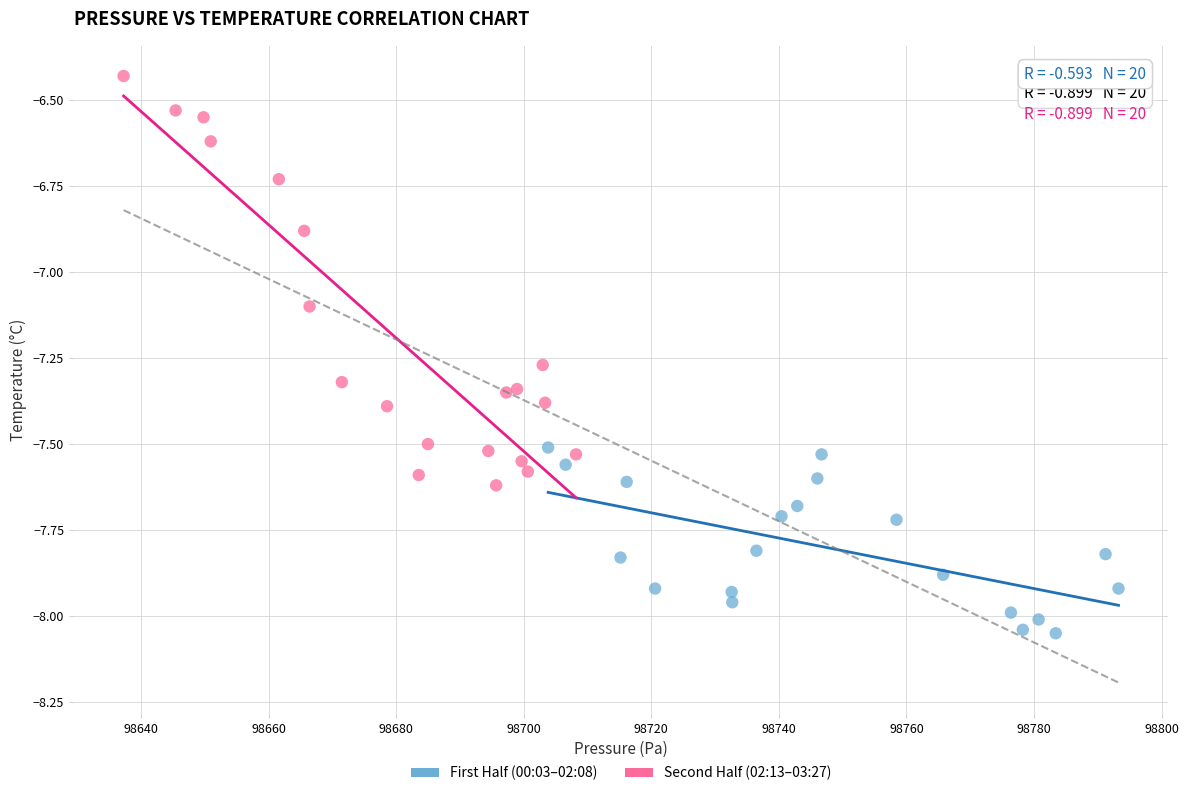

Which series contains the highest Y value?

Second Half (02:13–03:27)